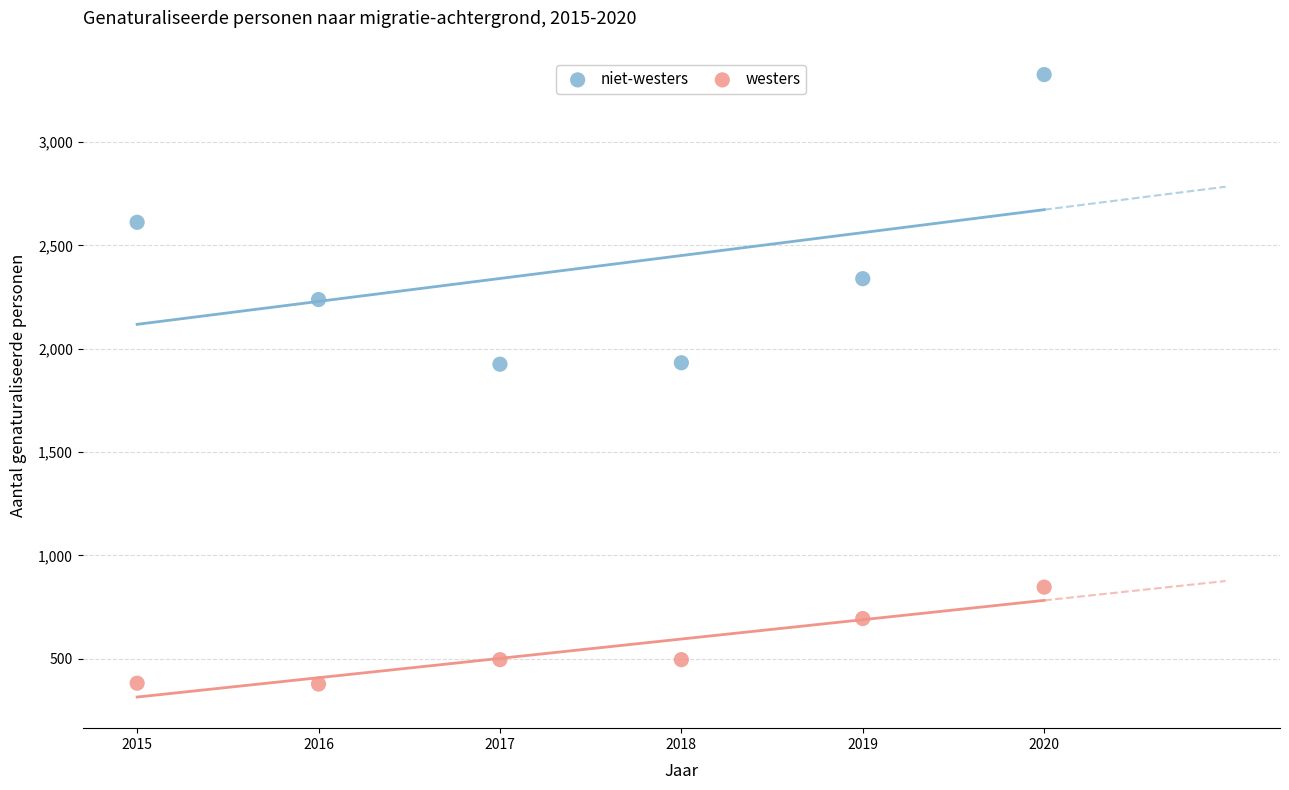

Which series has the widest spread of Y values?

niet-westers